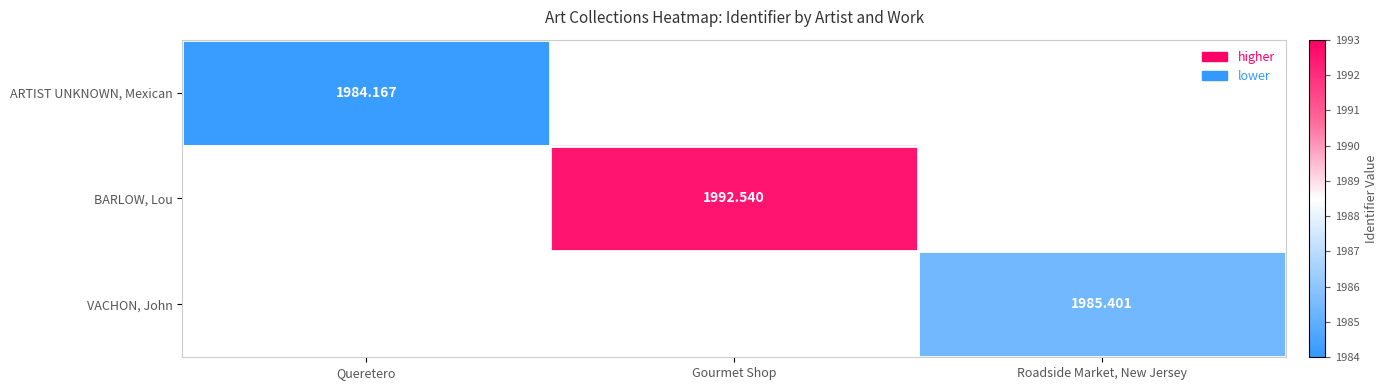

Is the value of ARTIST UNKNOWN, Mexican at Gourmet Shop greater than the value of VACHON, John at Gourmet Shop?

No